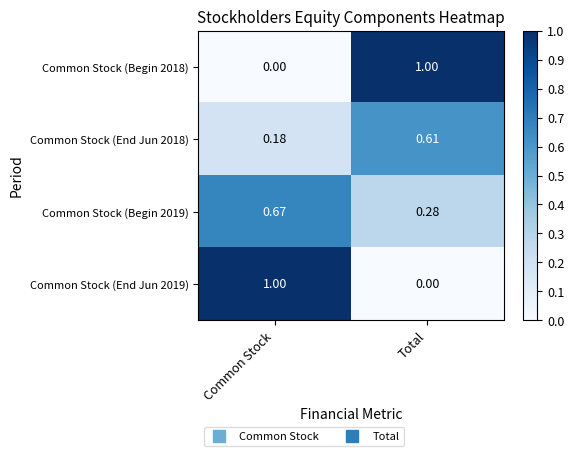

What is the difference between the highest and lowest values at Common Stock?

1.0